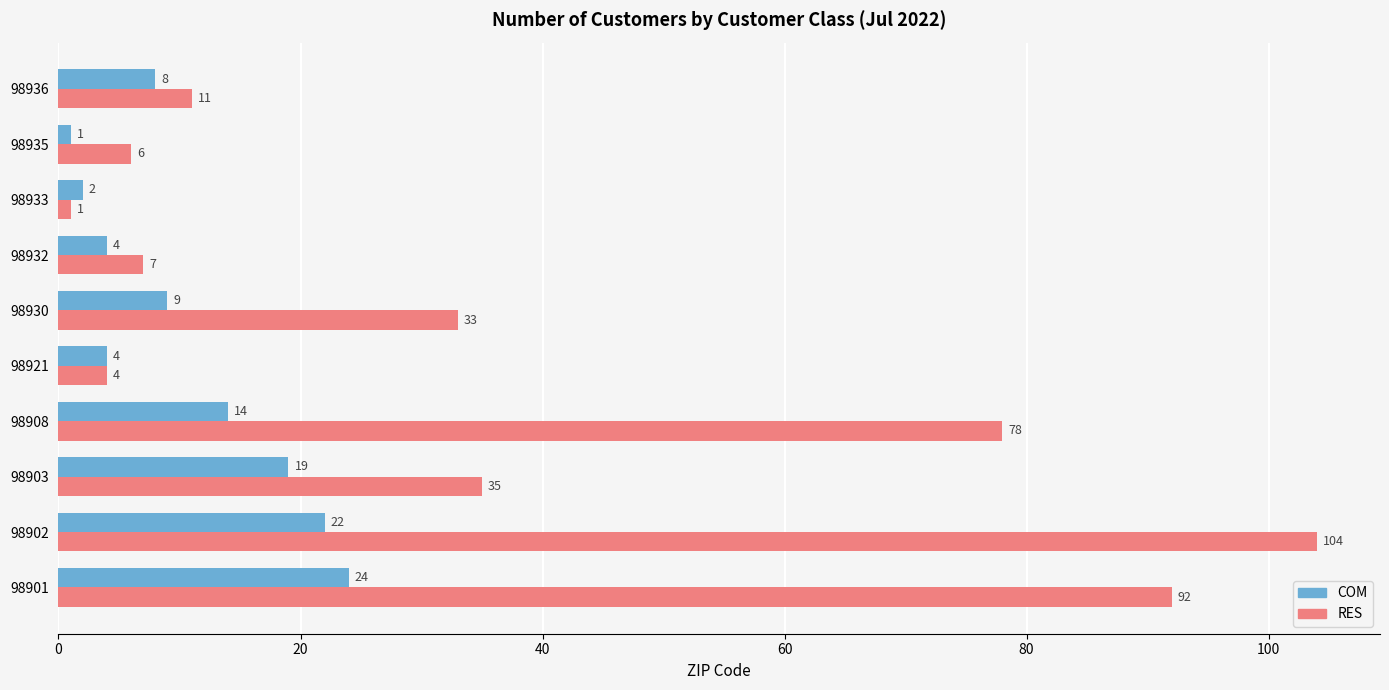

True or false: COM has a value of 4 at 98921.

True